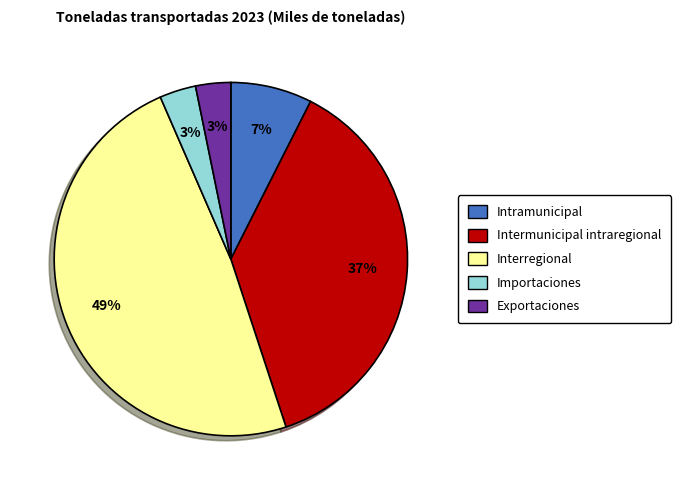

True or false: Importaciones accounts for 3% of the total.

True